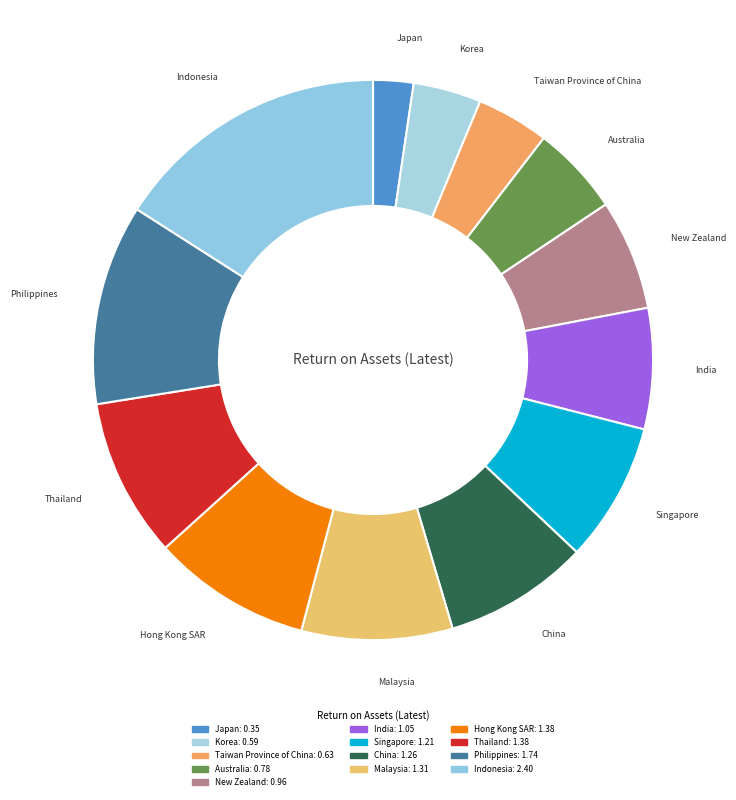

Is it true that Taiwan Province of China is 10% of the pie?

False